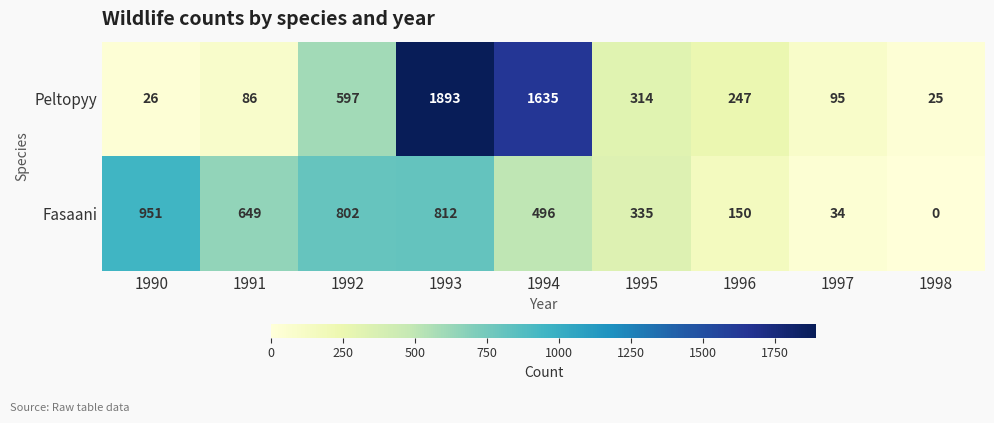

Where is Fasaani nearest to the value 475?

1994